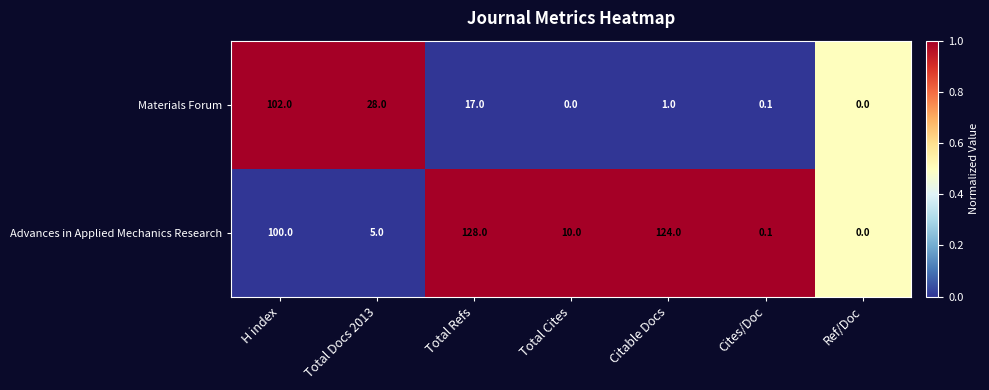

What is the maximum value shown in the chart?

128.0